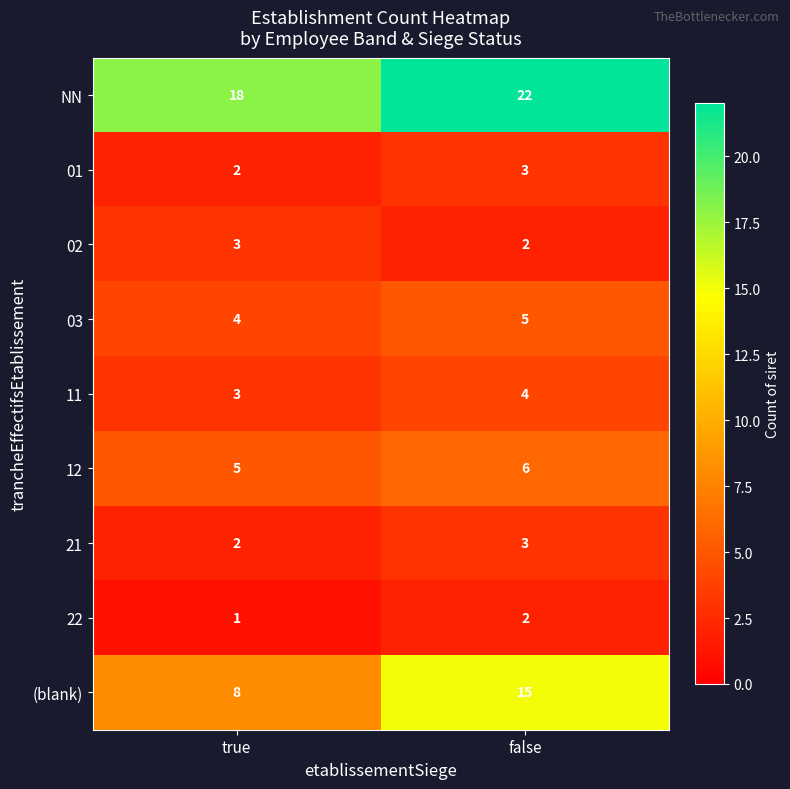

What is the sum of all 21 values?

5